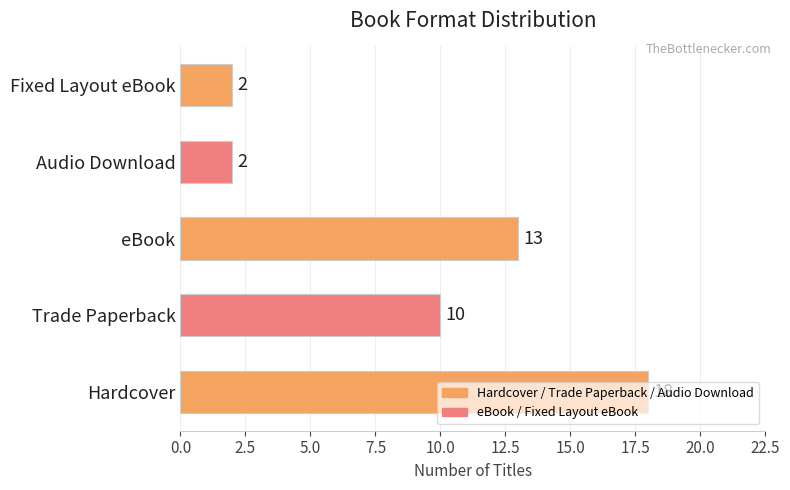

What is the maximum value shown in the chart?

18